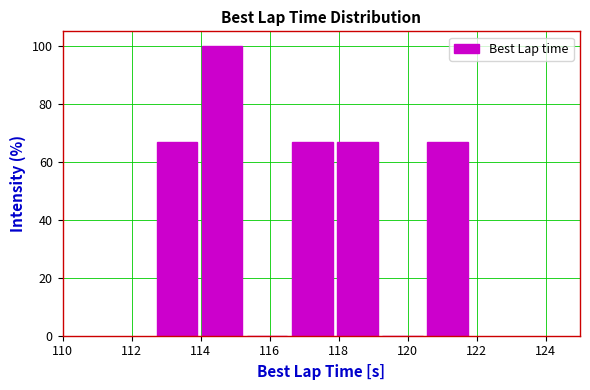

Reading left to right, list every bar in this chart as the range it spans on the x-axis followed by its height. Neither the bar edges nor the heights are printed on the chart, so give them approximately, as read against the axes.

112.8 to 114.0: 66
114.0 to 115.4: 100
115.4 to 116.6: 0
116.6 to 118.0: 66
118.0 to 119.2: 66
119.2 to 120.6: 0
120.6 to 121.8: 66